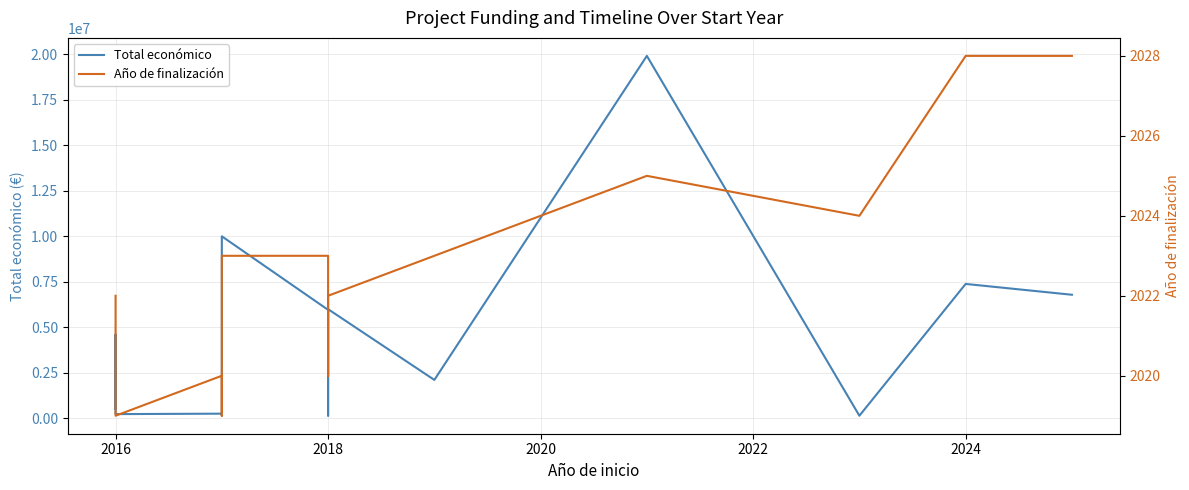

True or false: Año de finalización has more than 1 interior local peaks.

True